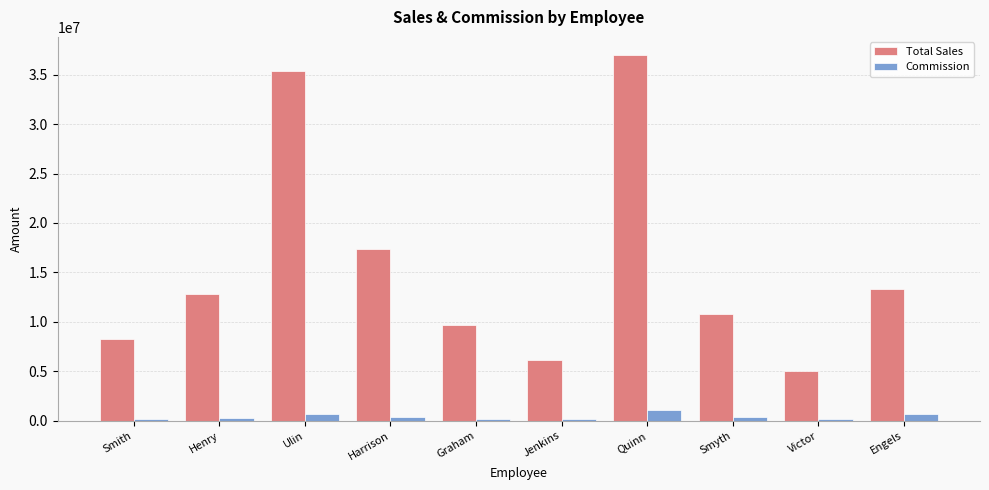

What position from the left is Graham?

5